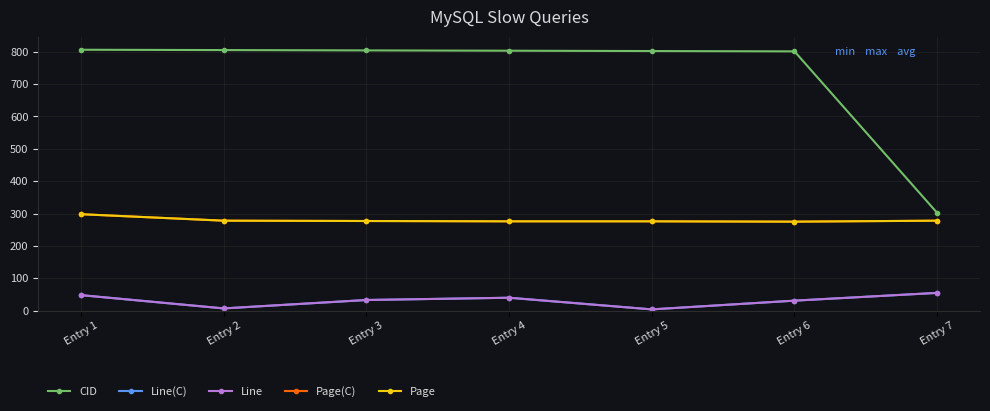

What is the total value across all series at Entry 2?

1375